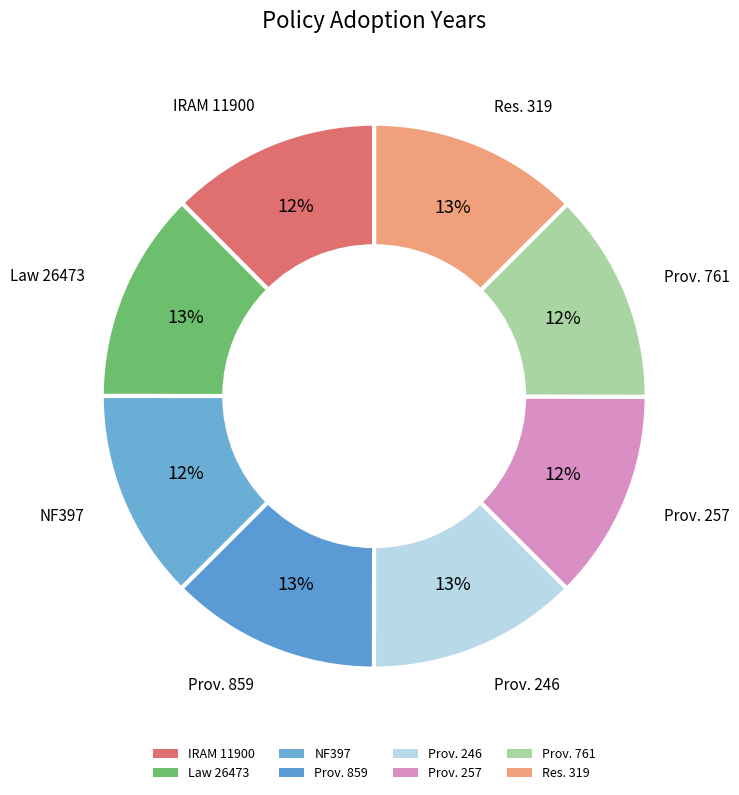

Is there any slice that represents more than half of the pie?

No